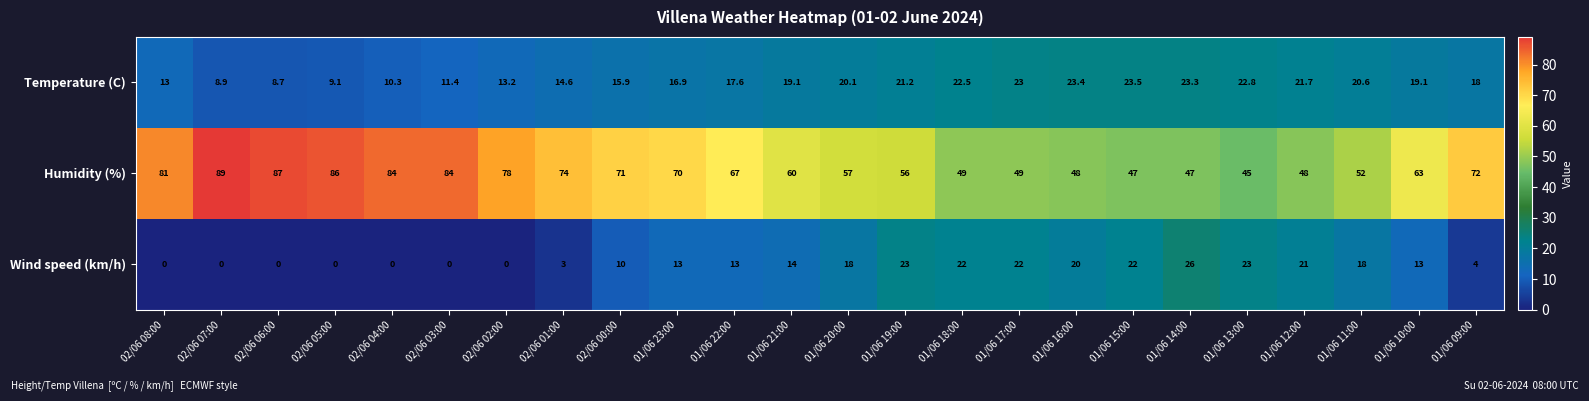

What is the sum of the Wind speed (km/h) values at 02/06 06:00 and 01/06 20:00?

18.0